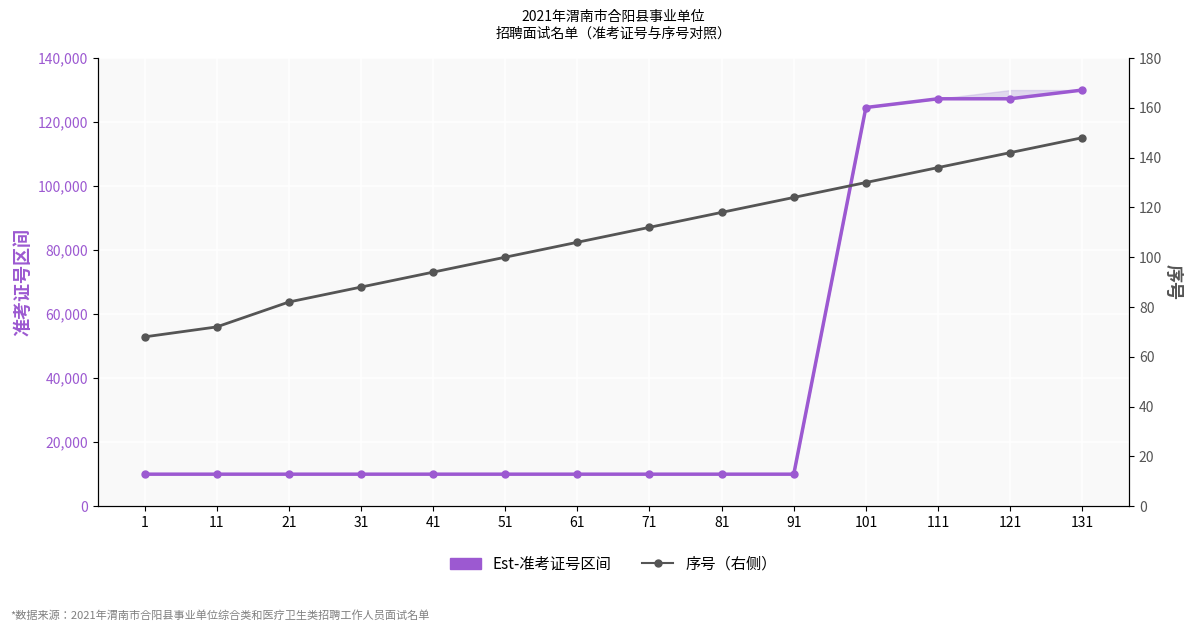

The 序号（右侧） series shows 37.6 at 121. True or false?

False